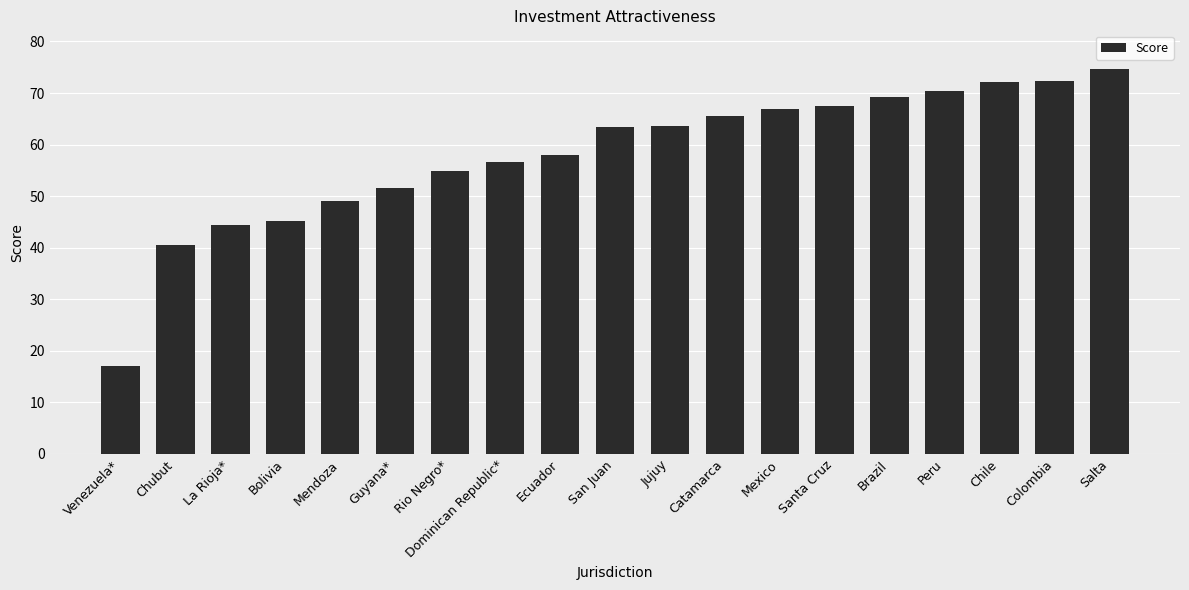

Which category has the highest value across all series?

Salta